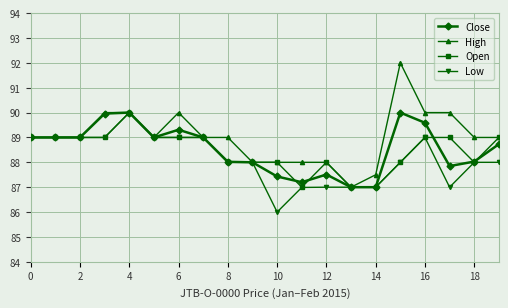

Which series has the widest spread of values?

High